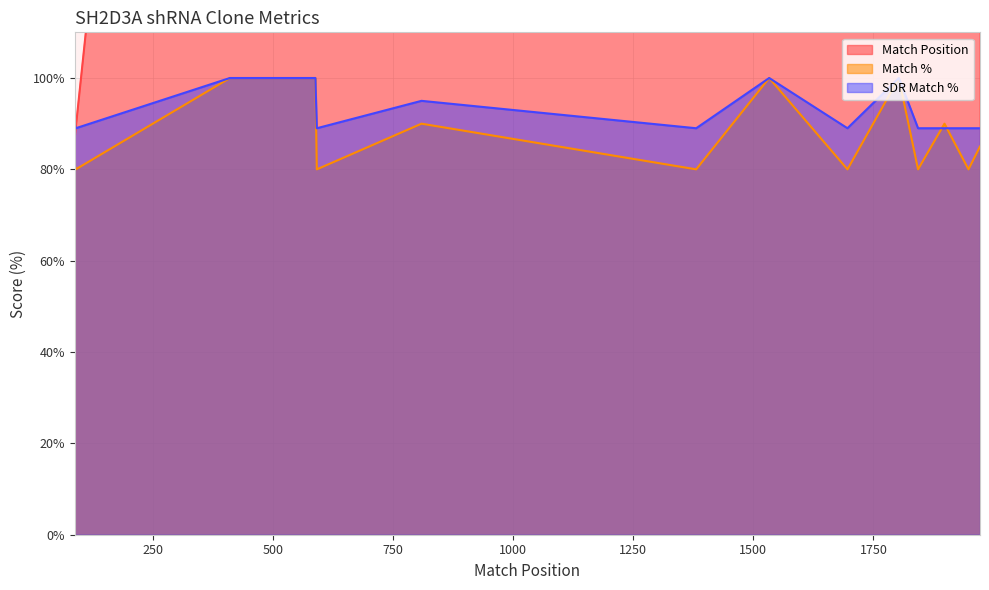

The Match Position series shows 1803 at TRCN0000072868. True or false?

True